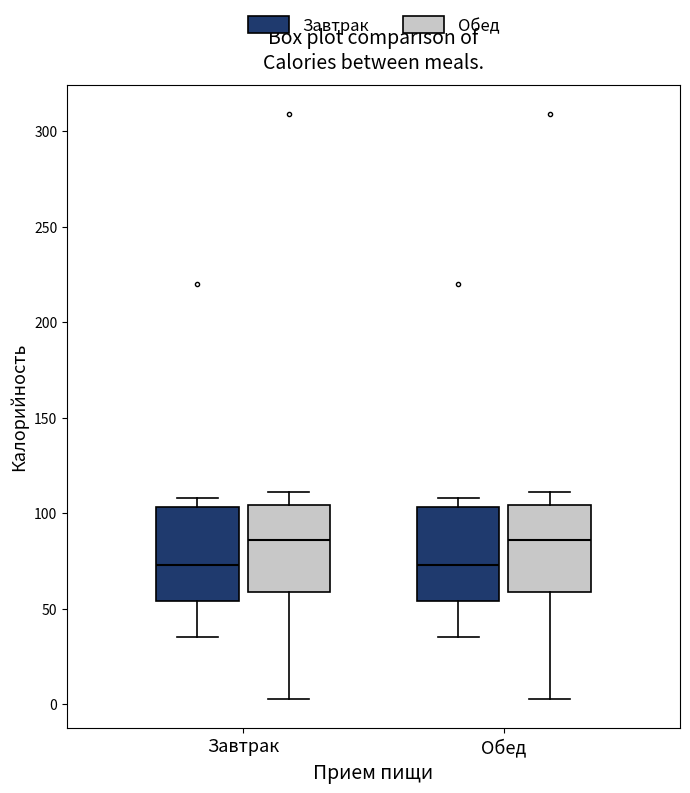

Reading left to right, transcribe this box plot: for each box, give where its median line is, the range the box spans, and where its two whiskers end, as read against the y-axis. The values are not printed on the chart, so give them approximately, as read against the axis.

Завтрак (Завтрак): median 75, box 55 to 105, whiskers 35 to 110
Завтрак (Обед): median 85, box 60 to 105, whiskers 5 to 110
Обед (Завтрак): median 75, box 55 to 105, whiskers 35 to 110
Обед (Обед): median 85, box 60 to 105, whiskers 5 to 110